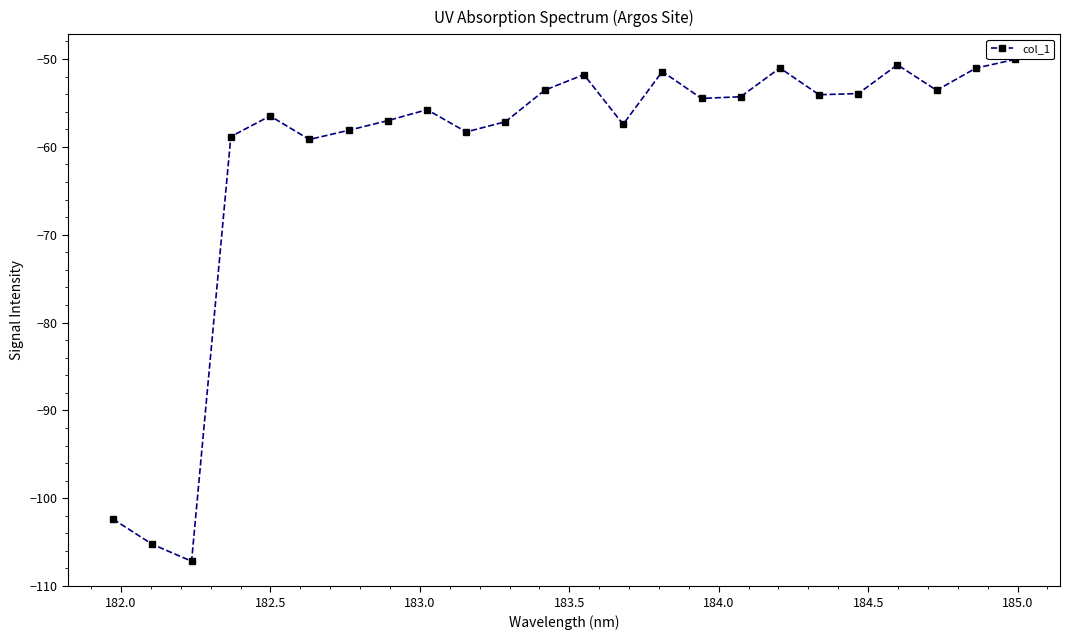

What is the value of the 19th point from the left?

-54.1